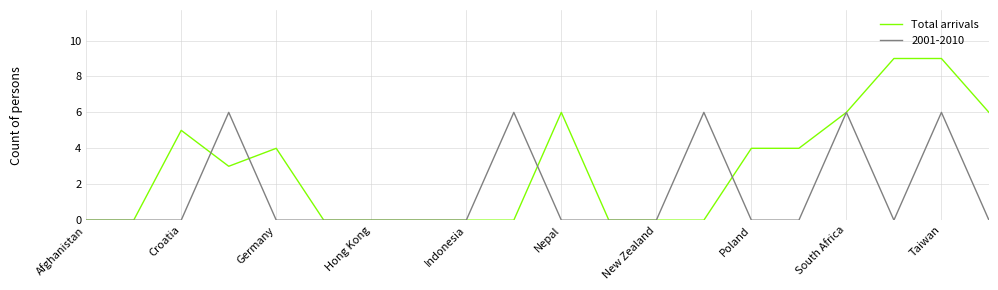

Rank the series by their average value, from highest to lowest.

Total arrivals, 2001-2010